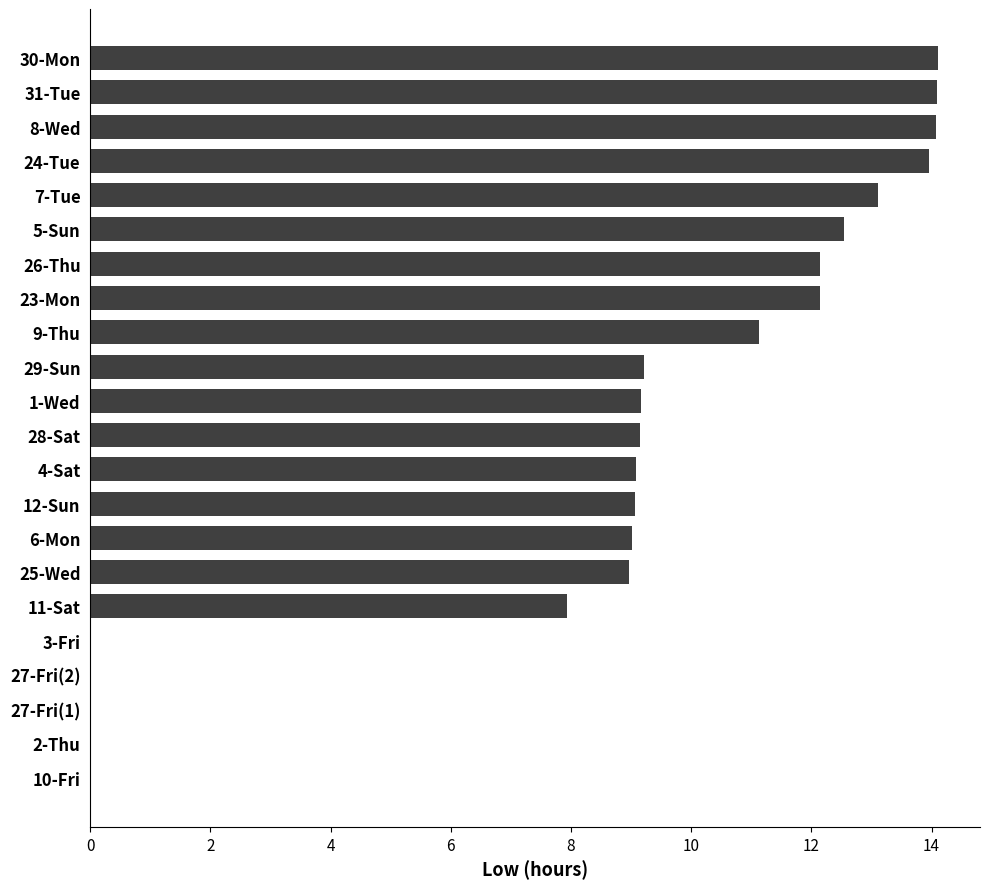

What is the sum of all values?

188.9